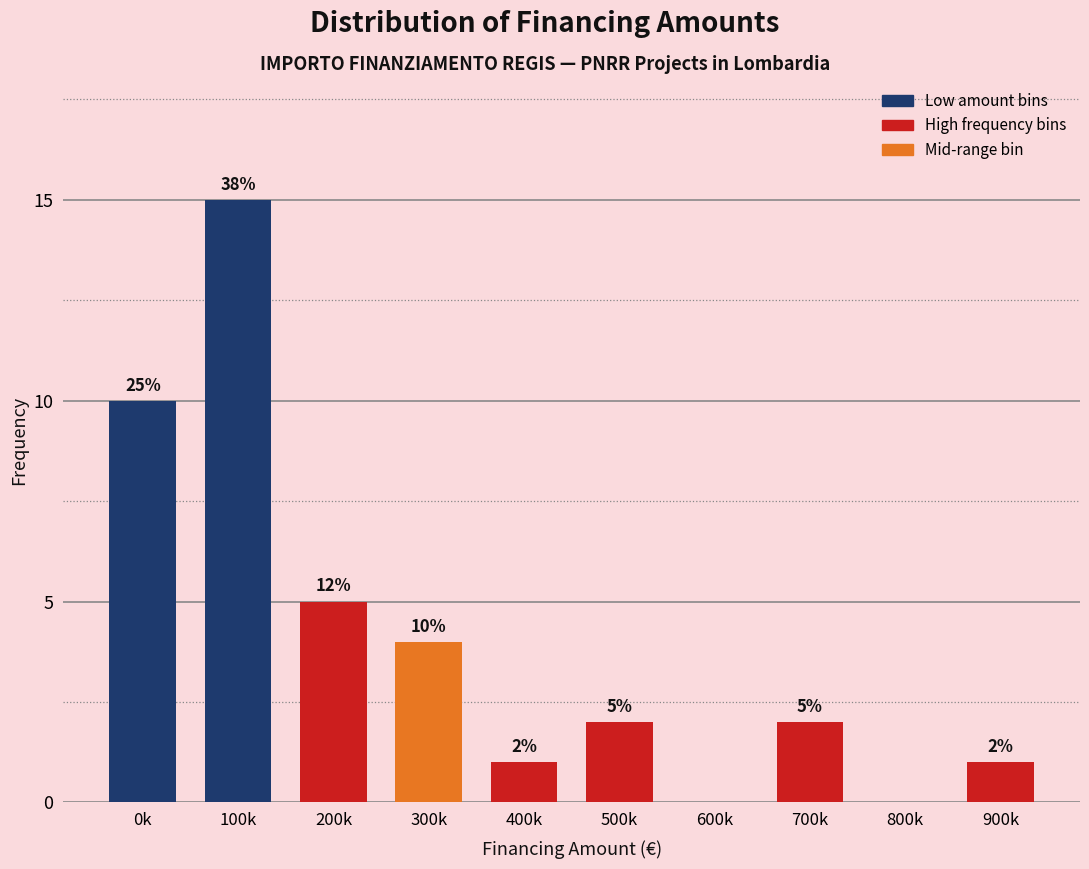

Reading left to right, list all the values displayed in this chart.

0k=10	100k=15	200k=5	300k=4	400k=1	500k=2	600k=0	700k=2	800k=0	900k=1